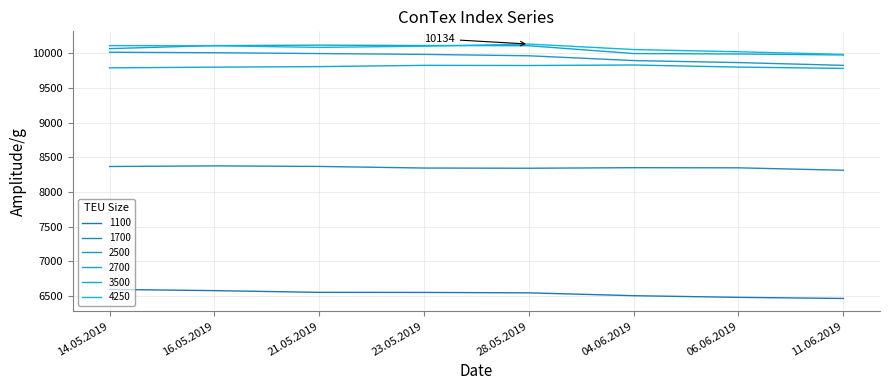

What position from the left is 11.06.2019?

8